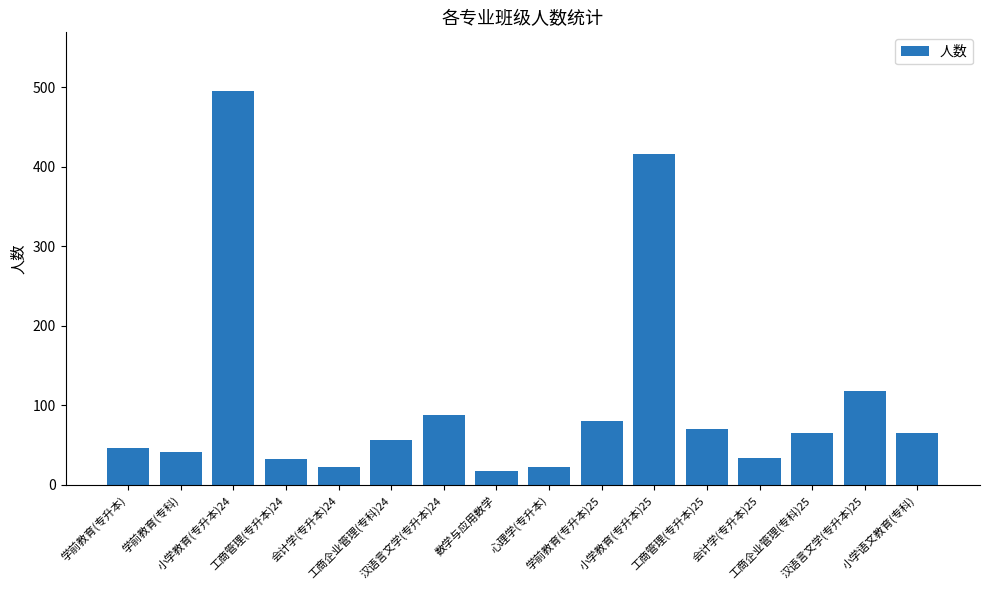

Count the number of categories in the chart.

16